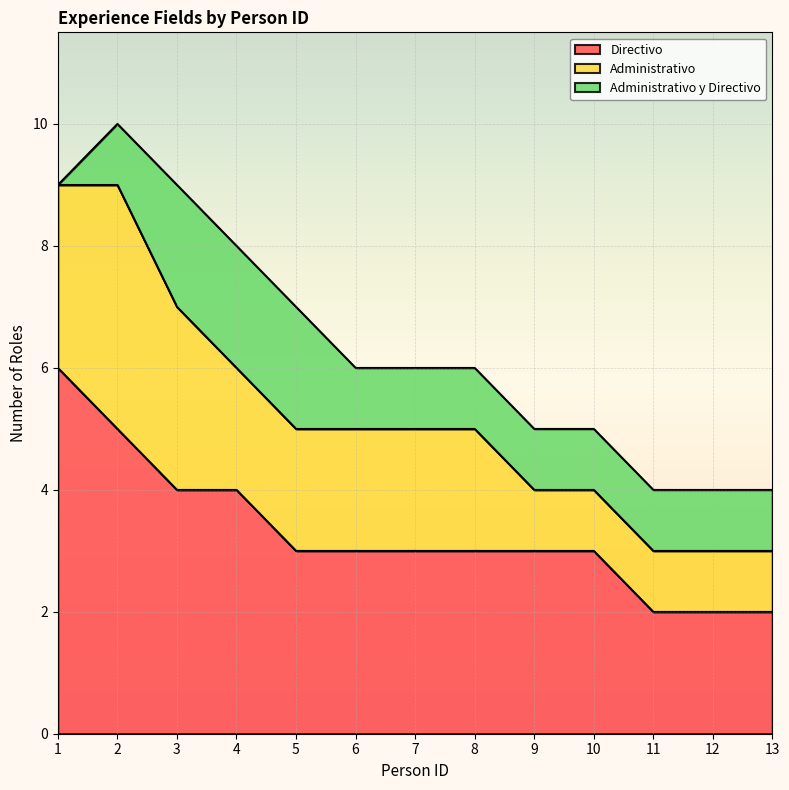

How many values in the Directivo series are below 3?

3